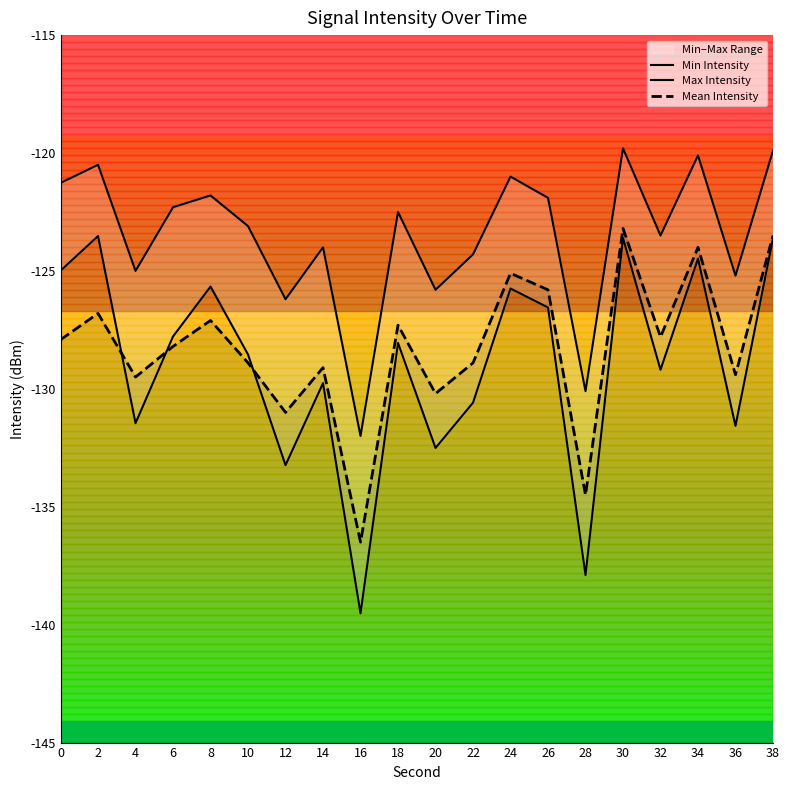

How many lines are shown in the chart?

3